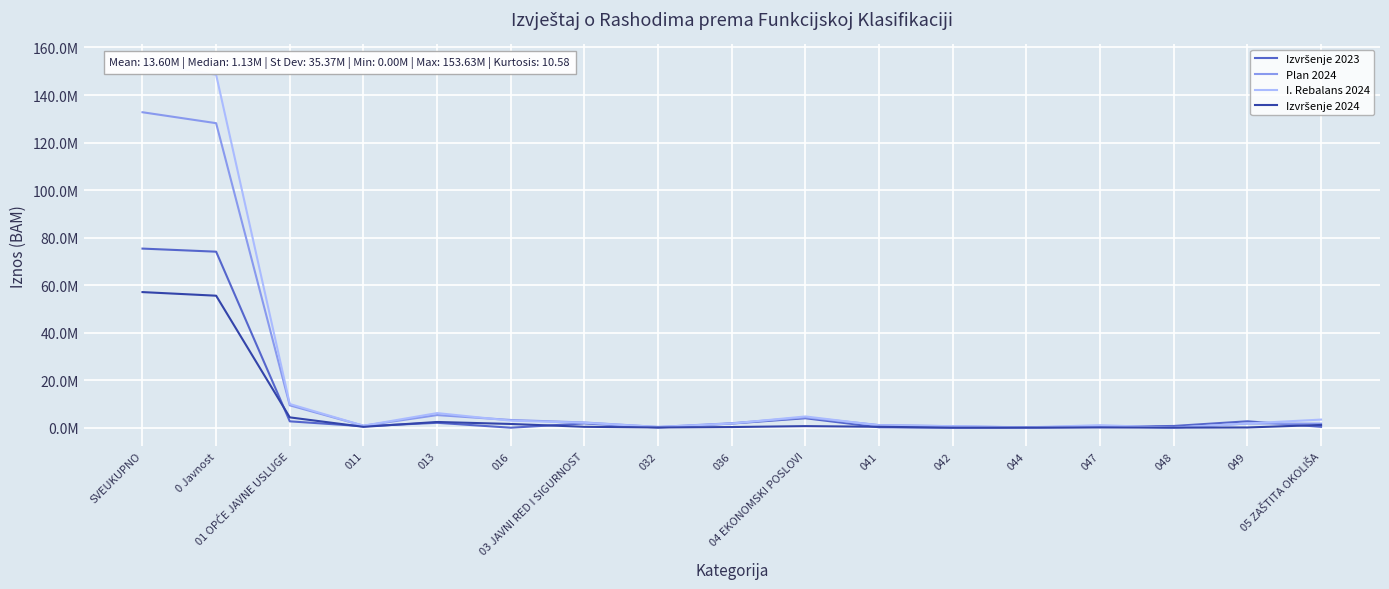

Reading left to right, extract all data points from this chart.

Izvršenje 2023: 75370169.6	74069054.2	2678482.6	610648.2	2067834.4	0.0	1808328.6	59652.0	1748676.6	3978715.3	179142.4	8517.6	12365.0	349519.9	730446.6	2698723.8	377342.5
Plan 2024: 132750000.0	128143047.0	9410362.0	827888.0	5308346.0	3254128.0	2199530.0	316303.0	1883227.0	4348154.0	1105073.0	625400.0	105000.0	668381.0	26300.0	1765000.0	1704591.0
I. Rebalans 2024: 153635000.0	148526185.0	9968315.7	837888.0	6145861.7	2964566.0	2097426.6	316303.0	1781123.6	4730958.0	1002173.0	650400.0	155000.0	1049307.0	31000.0	1793078.0	3414734.0
Izvršenje 2024: 57065938.5	55546272.9	4347374.4	358818.5	2416234.8	1572321.1	374283.6	95185.2	279098.3	662008.0	389485.7	16105.2	28996.5	101522.1	27923.5	97974.9	1157376.0